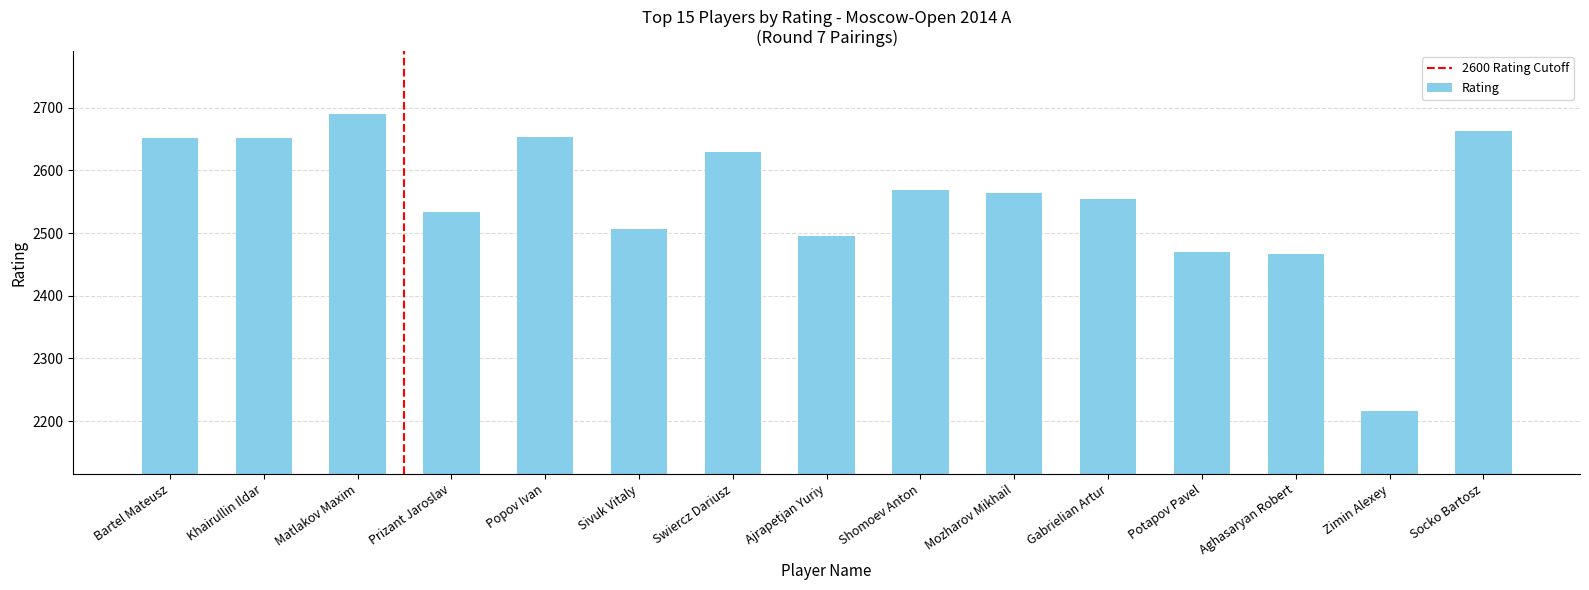

Are the bars horizontal?

No